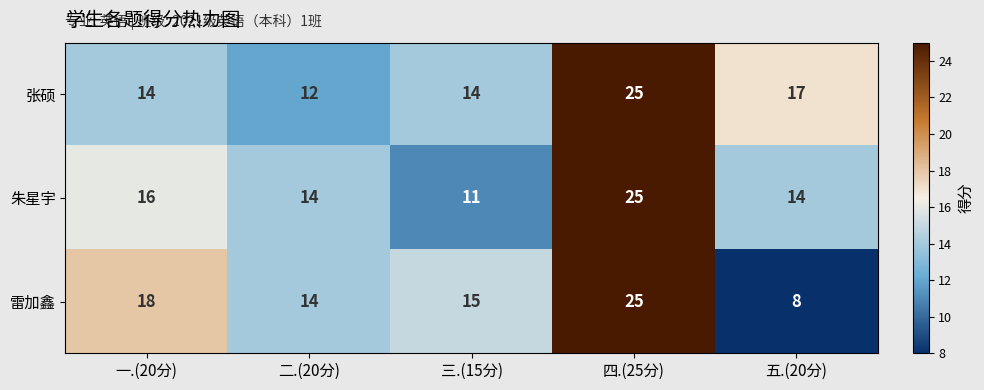

Which series has the widest spread of values?

雷加鑫